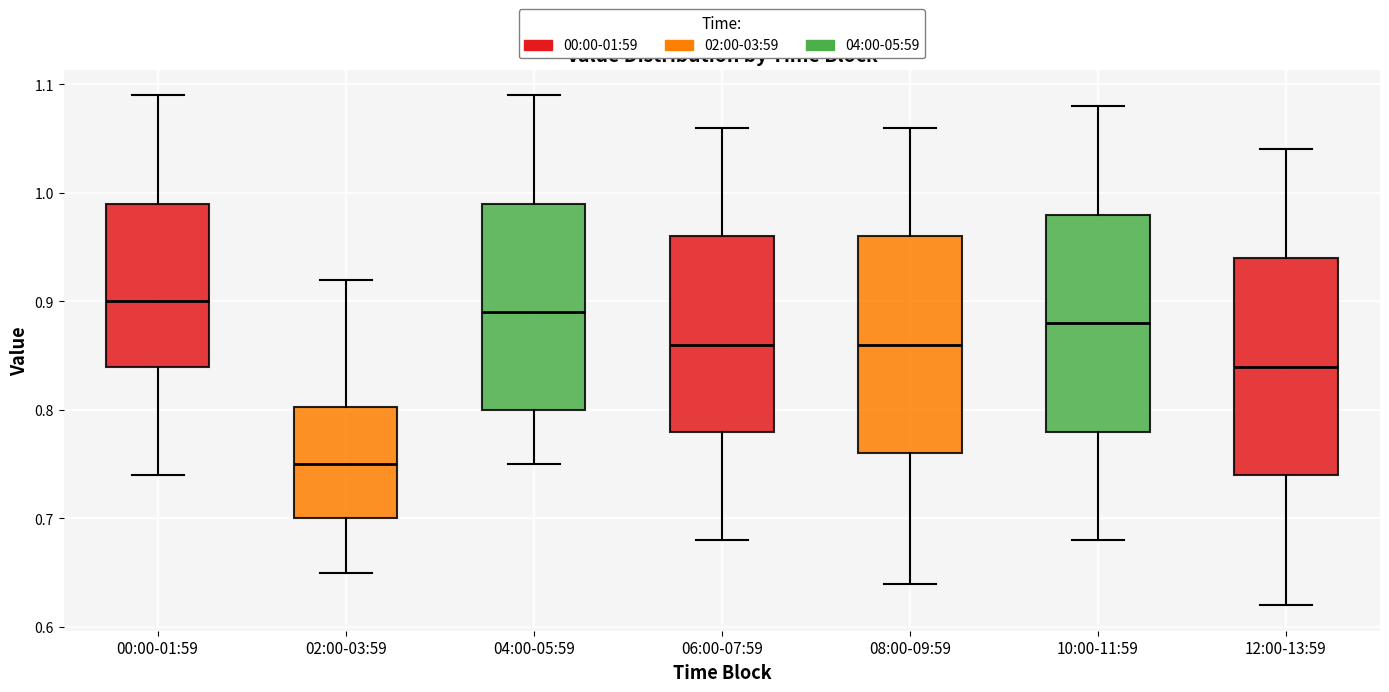

Reading left to right, read every box against the y-axis: the position of its median line, the range the box covers, and the ends of its whiskers. The values are not printed on the chart, so give them approximately, as read against the axis.

00:00-01:59: median 0.90, box 0.84 to 0.99, whiskers 0.74 to 1.09
02:00-03:59: median 0.75, box 0.70 to 0.80, whiskers 0.65 to 0.92
04:00-05:59: median 0.89, box 0.80 to 0.99, whiskers 0.75 to 1.09
06:00-07:59: median 0.86, box 0.78 to 0.96, whiskers 0.68 to 1.06
08:00-09:59: median 0.86, box 0.76 to 0.96, whiskers 0.64 to 1.06
10:00-11:59: median 0.88, box 0.78 to 0.98, whiskers 0.68 to 1.08
12:00-13:59: median 0.84, box 0.74 to 0.94, whiskers 0.62 to 1.04